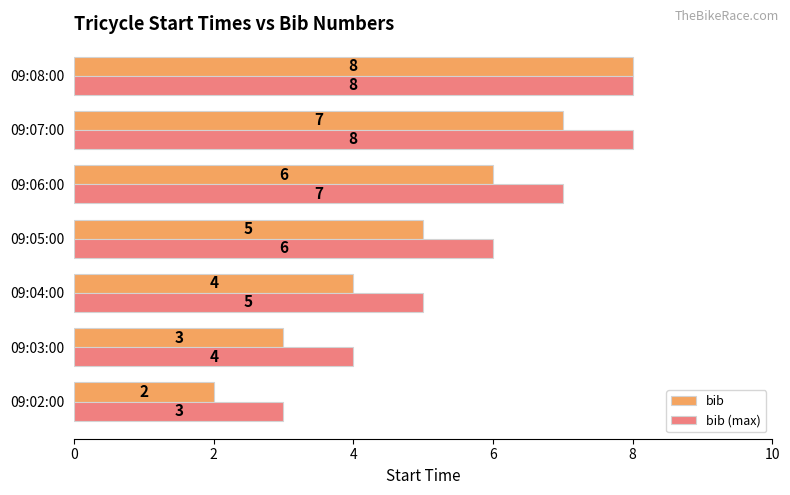

Which series has the largest range (max minus min)?

bib